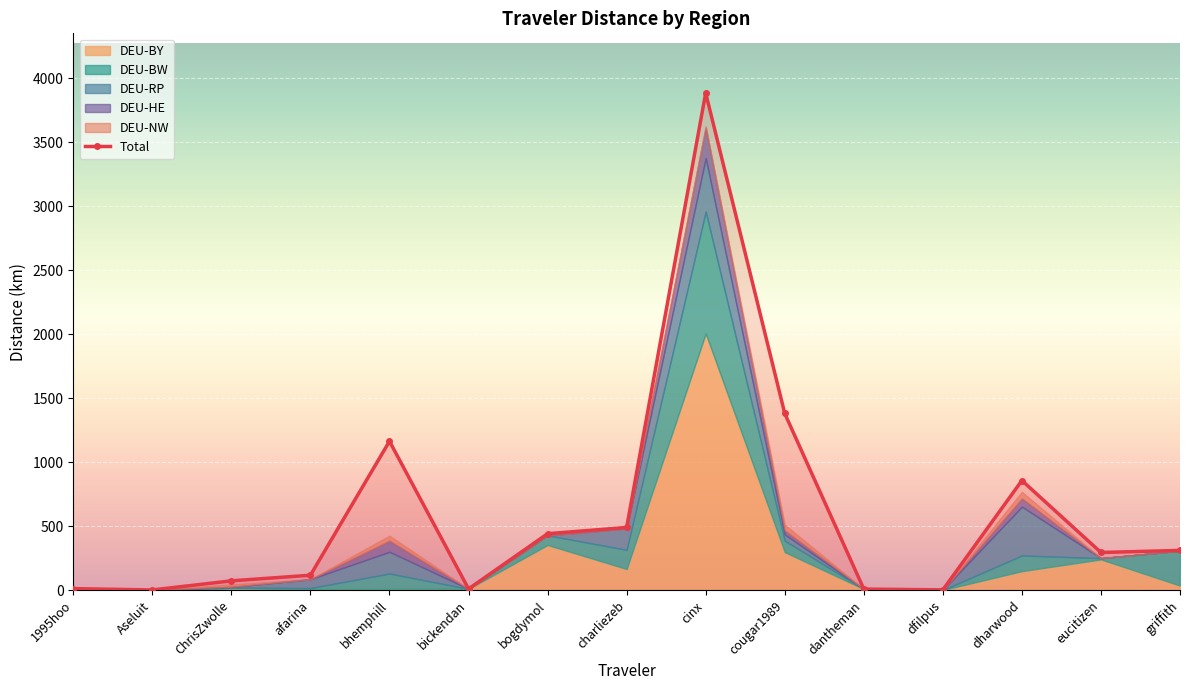

What is the change in value from bickendan to griffith?

+300.6